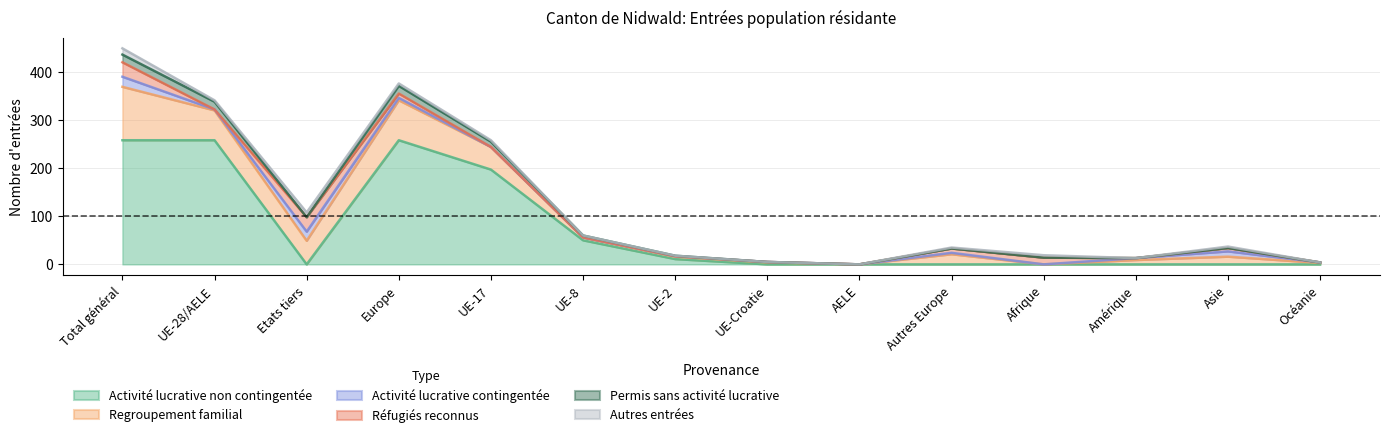

At how many categories does at least one series exceed 140?

4